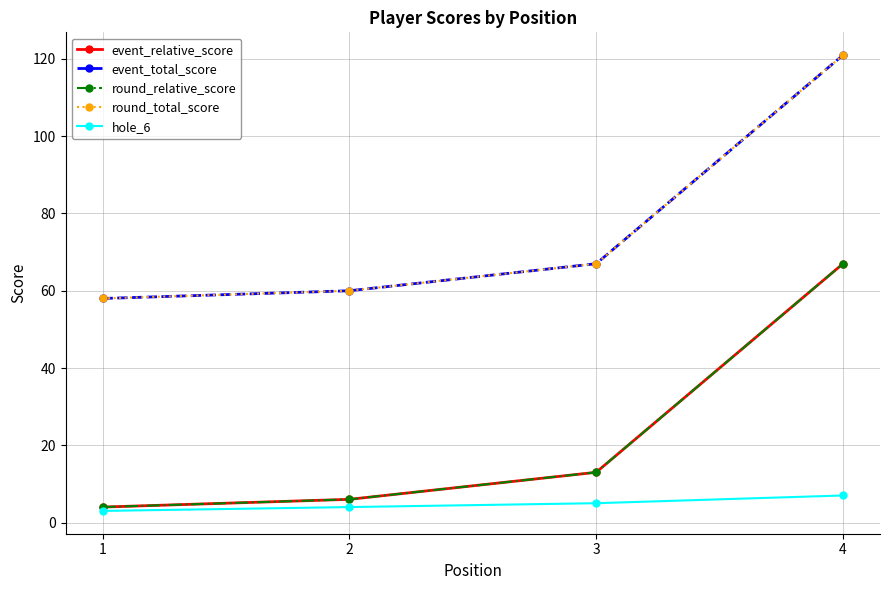

Is this an area chart (filled region under the line)?

No